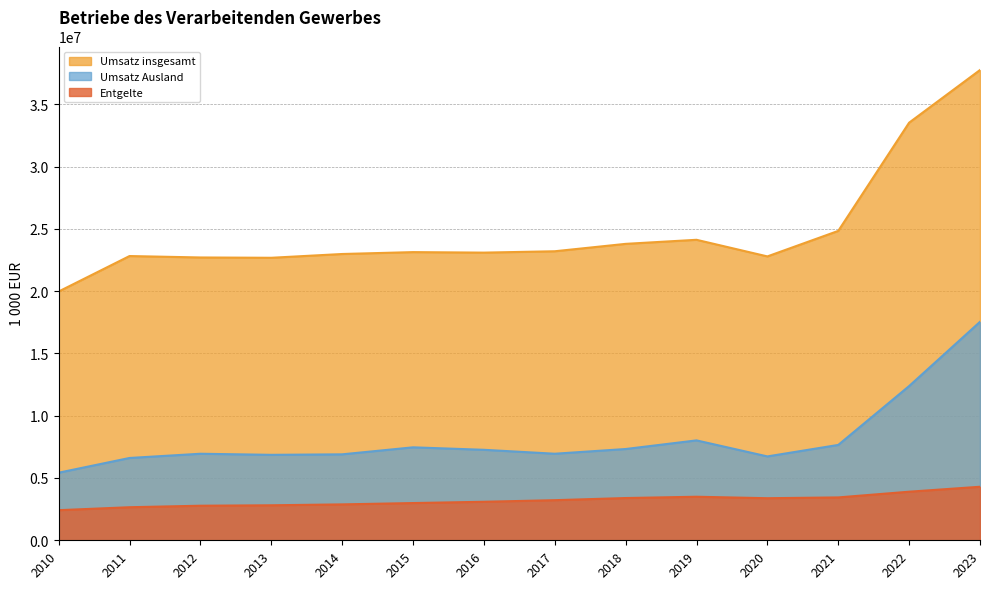

What is the value of the Entgelte point at the 13th from the left?

3899420